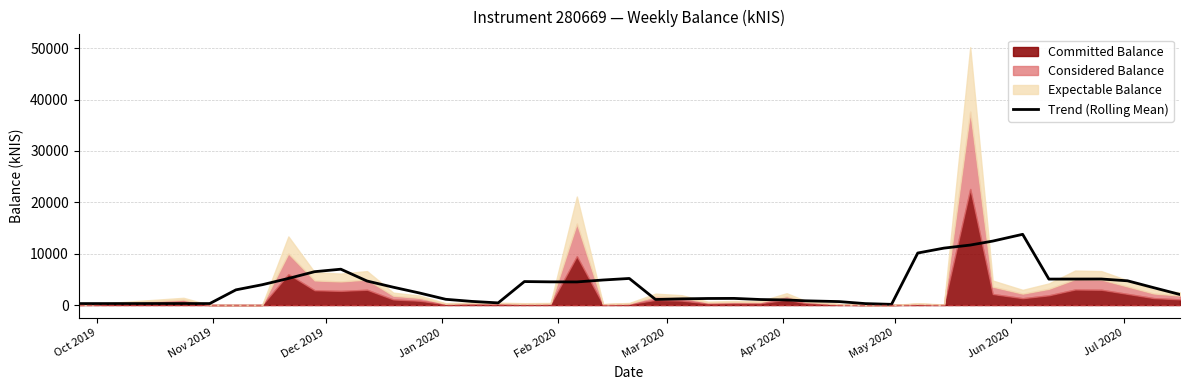

What is the highest value of the Trend (Rolling Mean) series?

13767.3